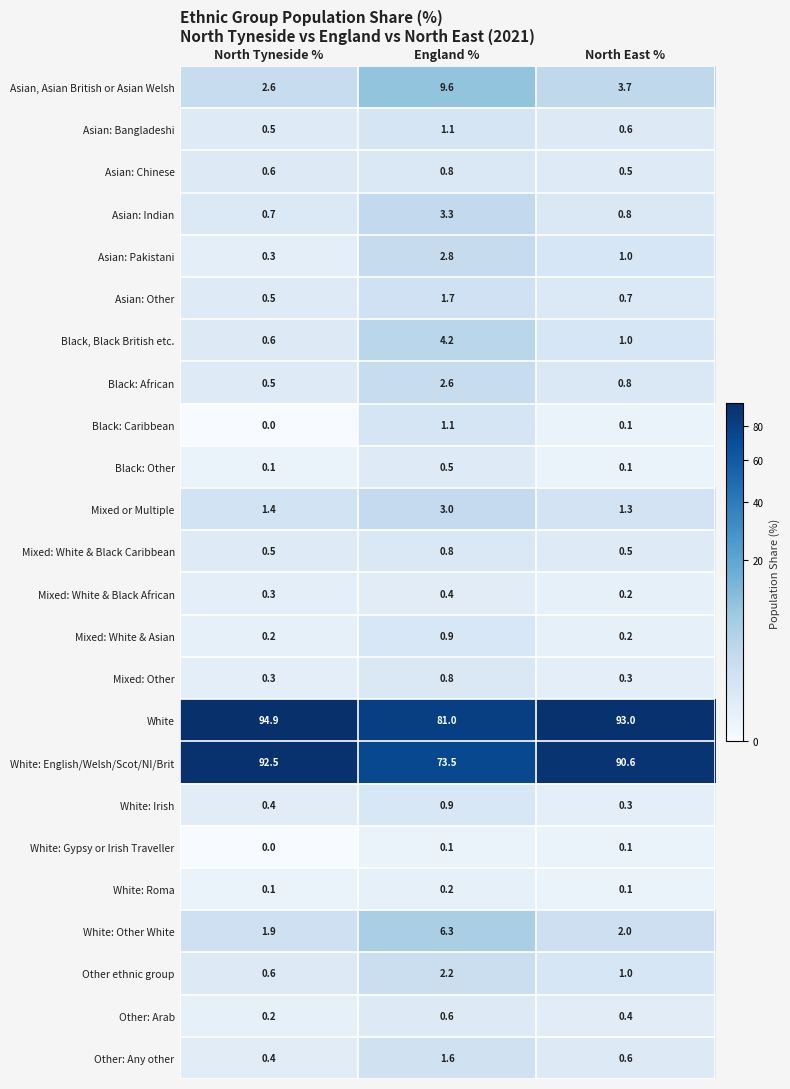

The Asian: Indian series shows 3.3 at England %. True or false?

True